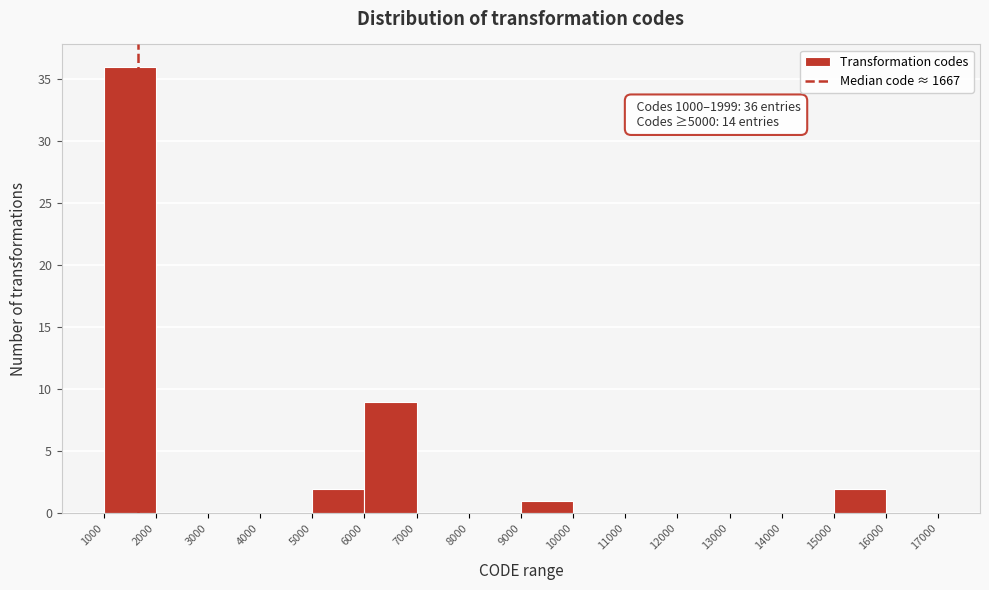

Over which range of the x-axis is the bar tallest?

1000 to 2000